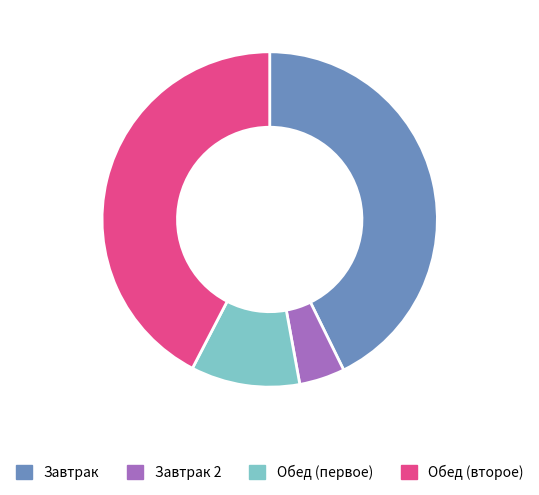

What is the smallest slice in the pie chart?

Завтрак 2